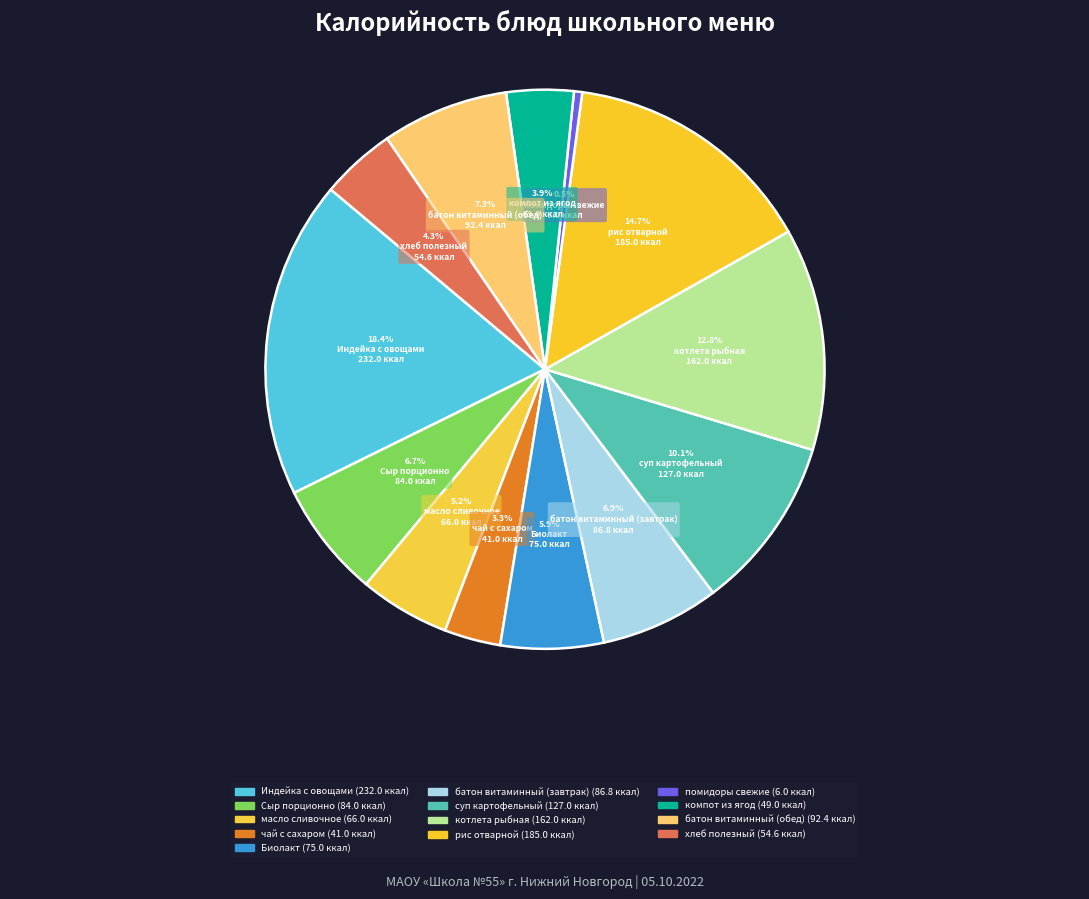

The котлета рыбная slice represents 7% of the pie. True or false?

False